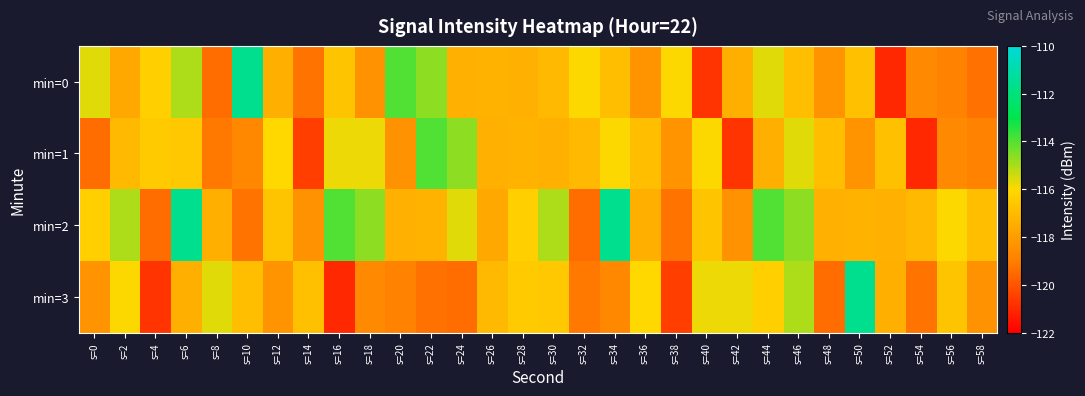

What is the spread (max minus min) of values at s=38?

4.6